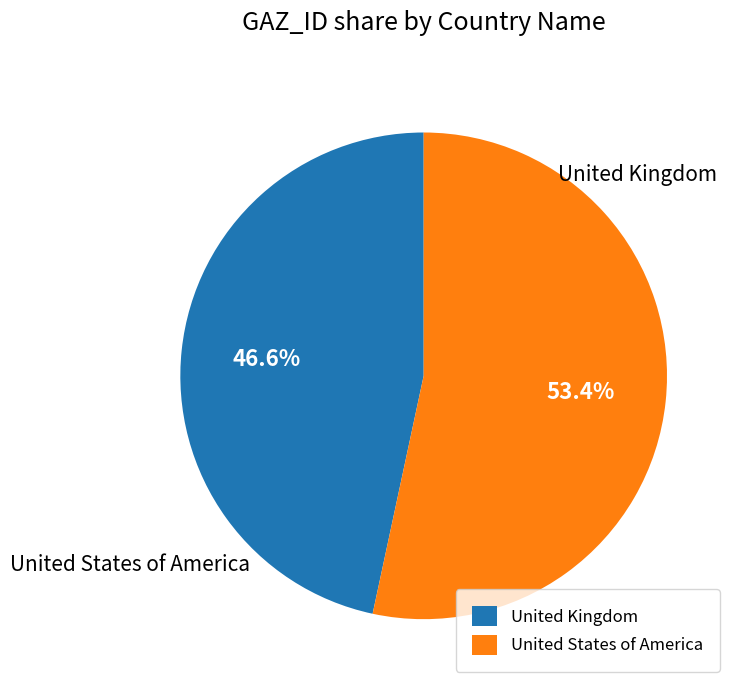

What is the ratio of the value at United States of America to the value at United Kingdom?

1.1